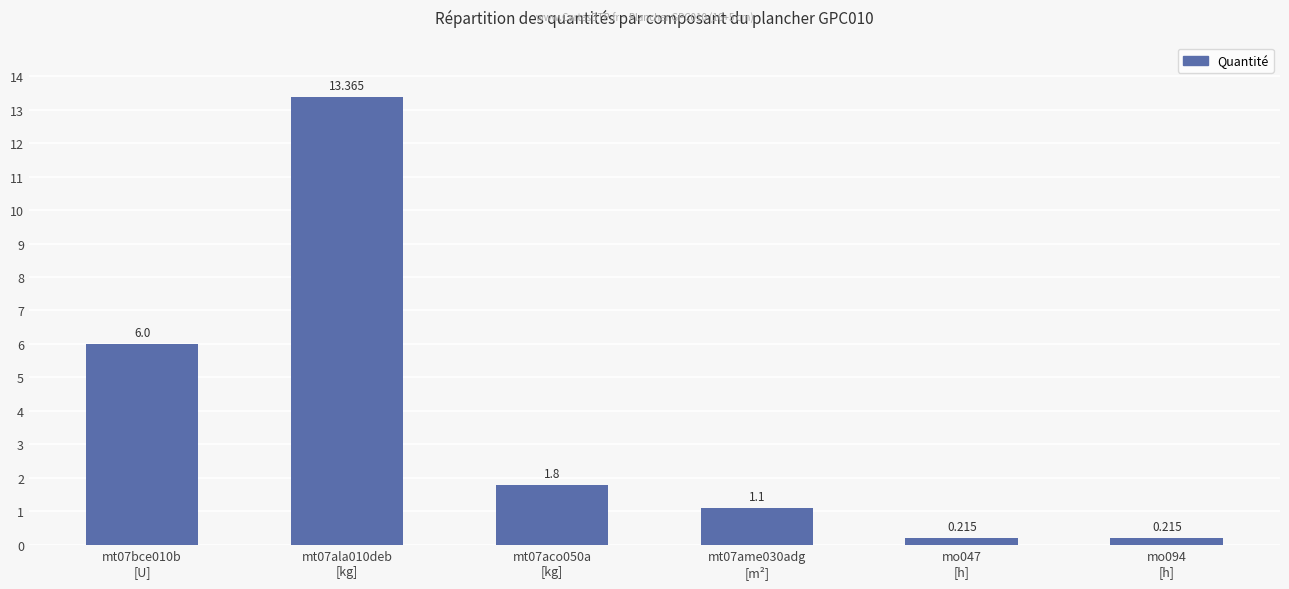

What is the change in value from mt07bce010b
[U] to mo094
[h]?

-5.8